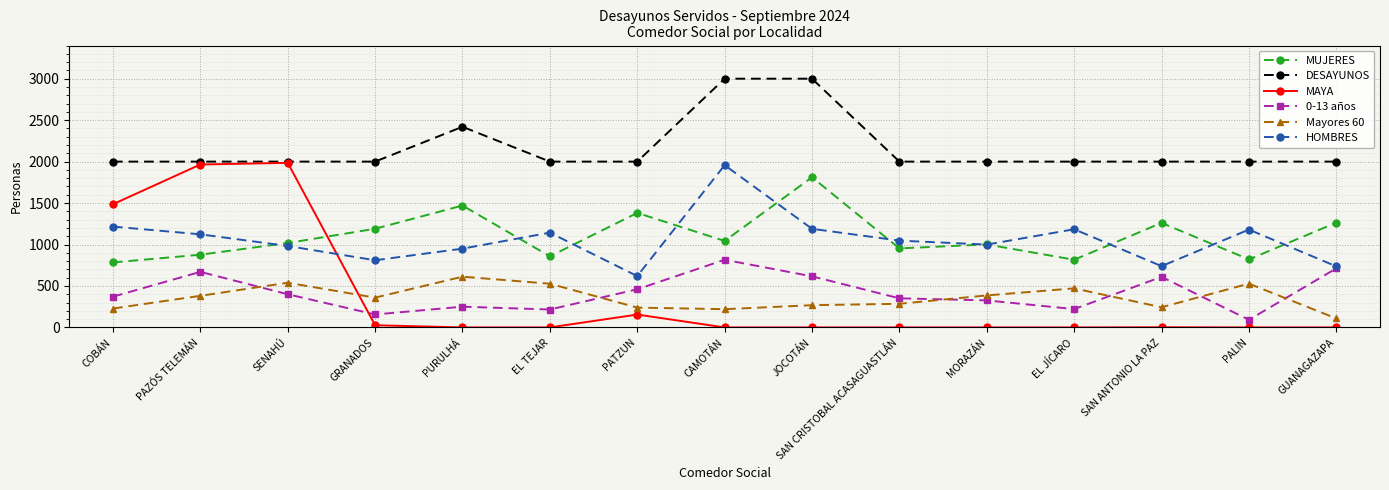

Between which two adjacent categories do MUJERES and HOMBRES first intersect?

PAZÓS TELEMÁN and SENAHÚ